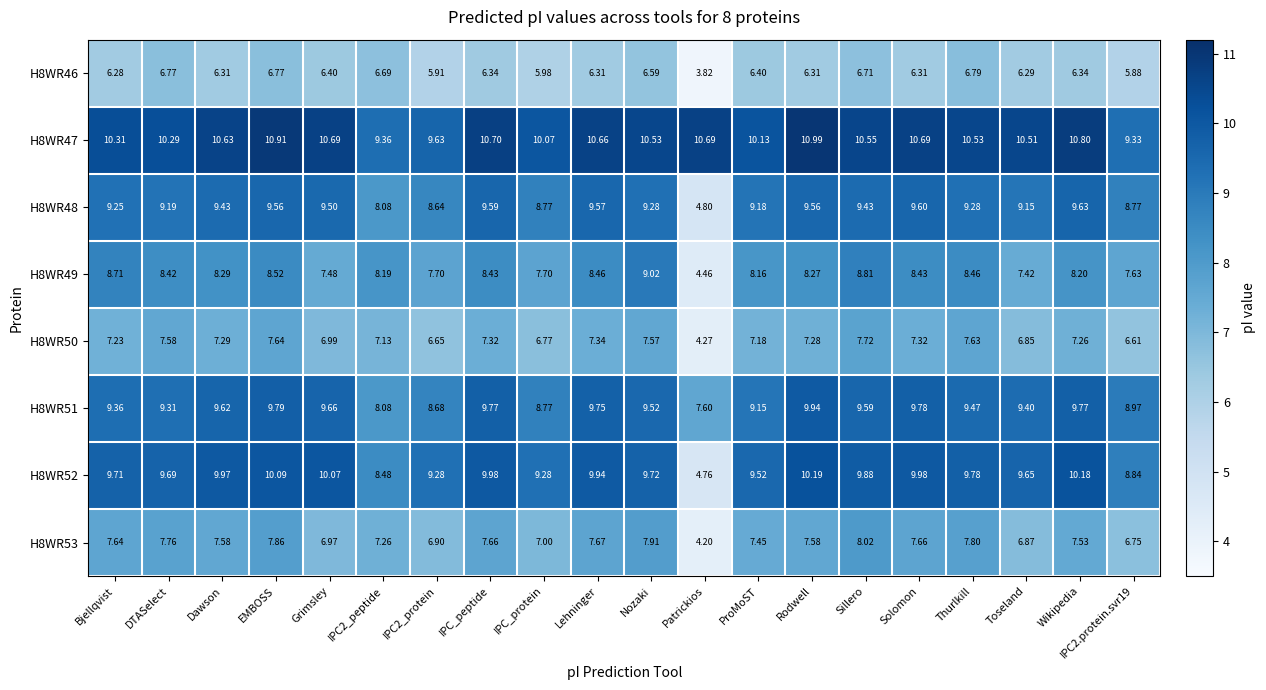

At which label does H8WR49 first exceed 8?

Bjellqvist